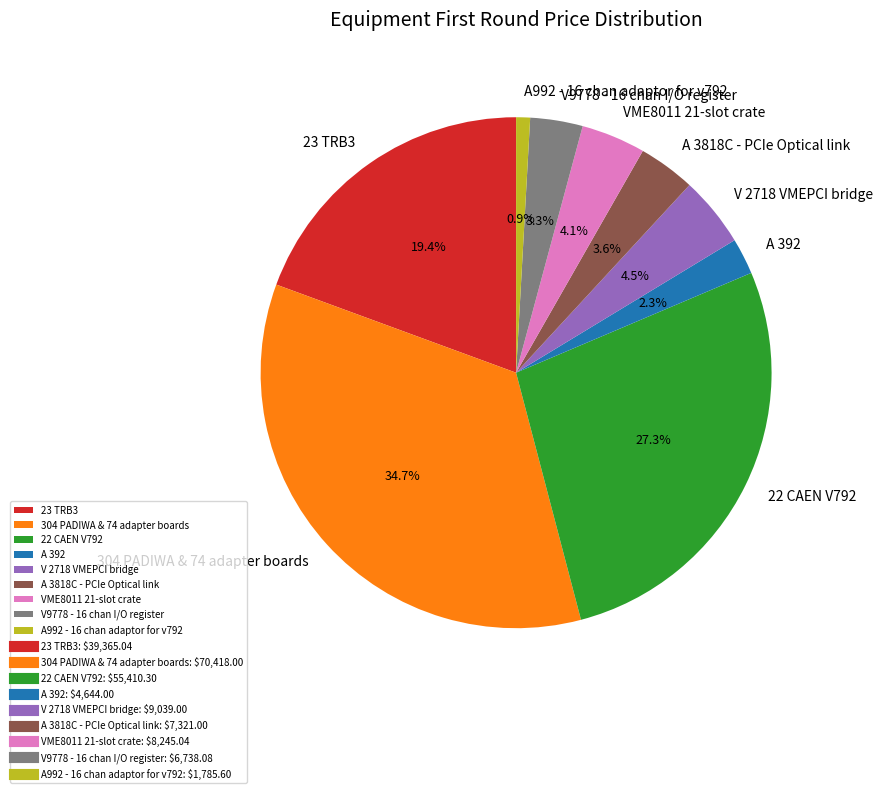

How many segments does this pie chart have?

9